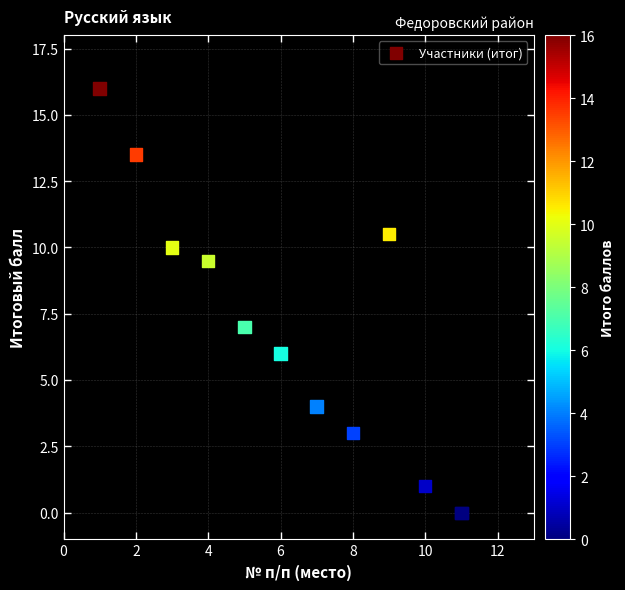

What Y value in the scatter plot is closest to 8?

7.0